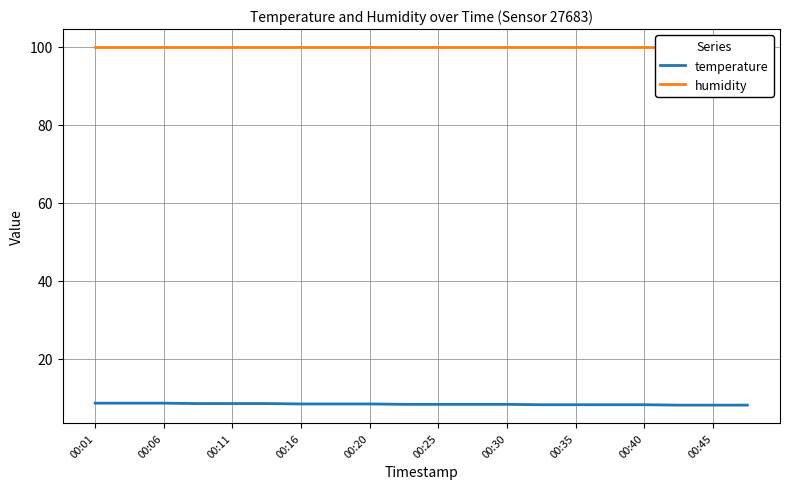

True or false: humidity has more than 1 points higher than both neighbors.

False